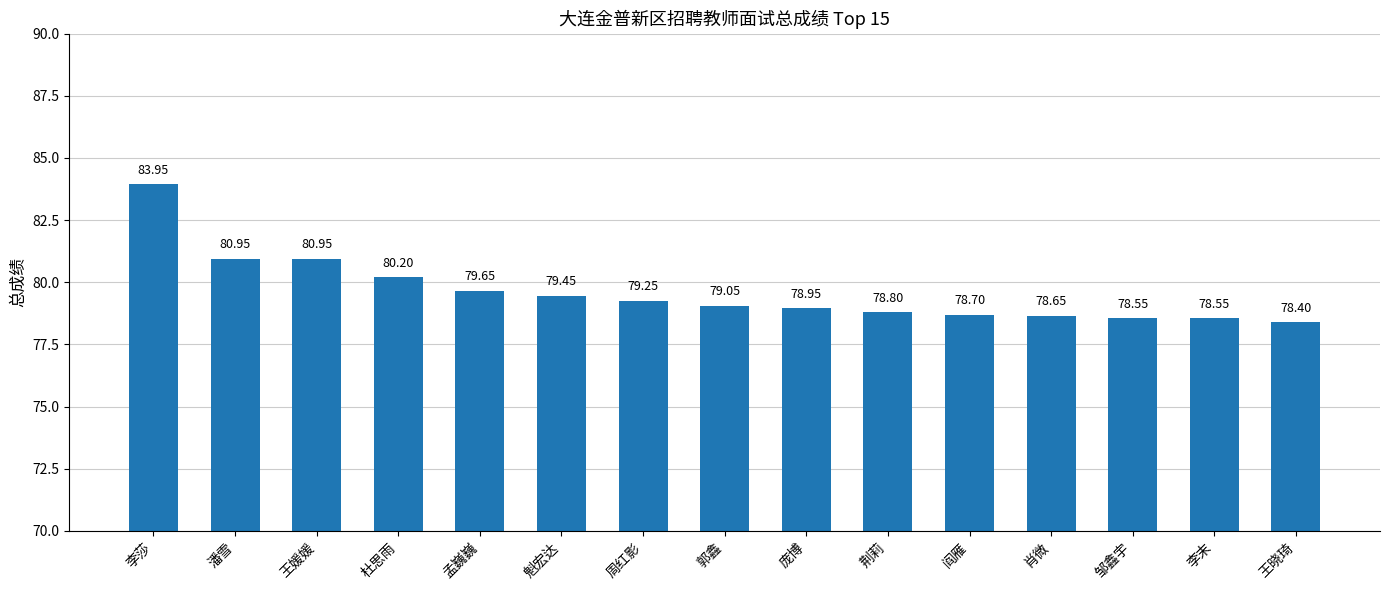

What is the greatest value displayed?

84.0